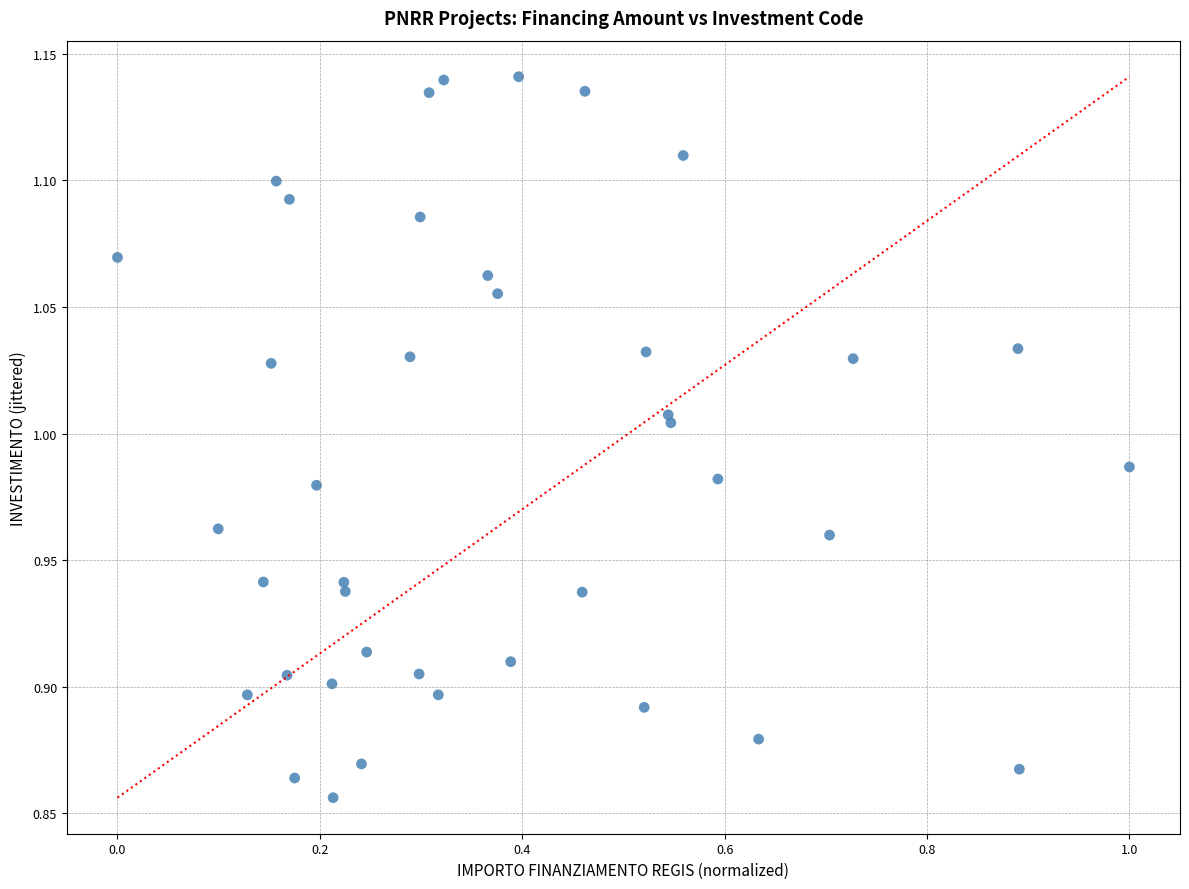

What is the range of Y values (max minus min)?

0.3